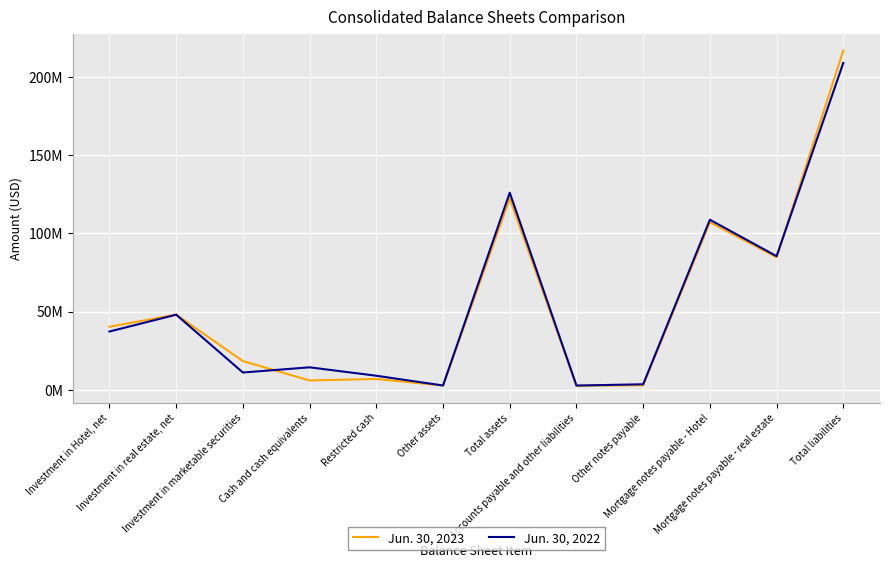

Does the chart display data point markers on the line(s)?

No